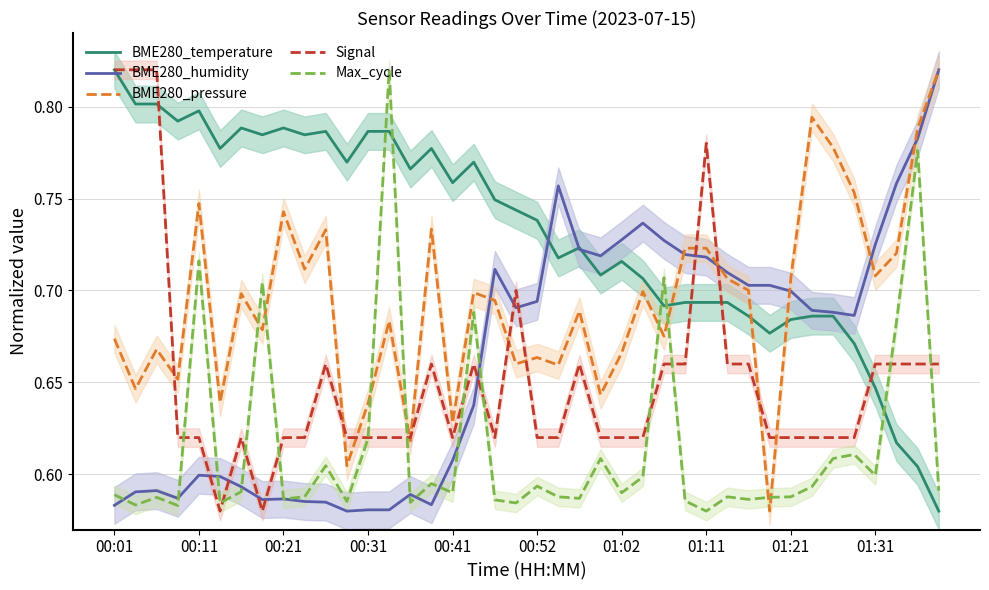

The BME280_temperature series shows 0.4 at 00:41. True or false?

False